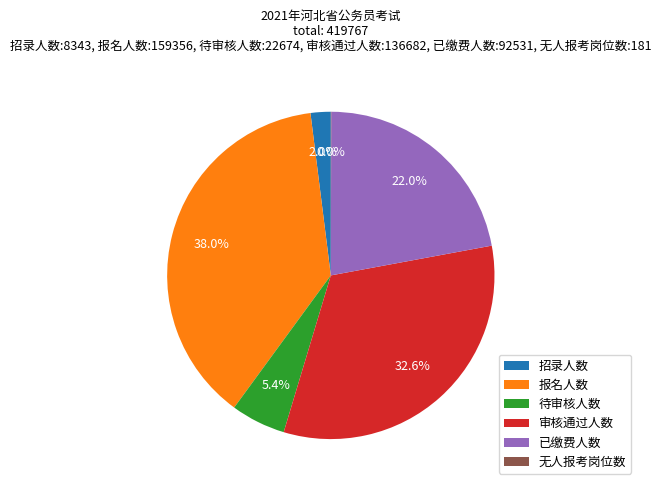

To the nearest percent, what is the difference between the 待审核人数 and 审核通过人数 slice percentages?

27%